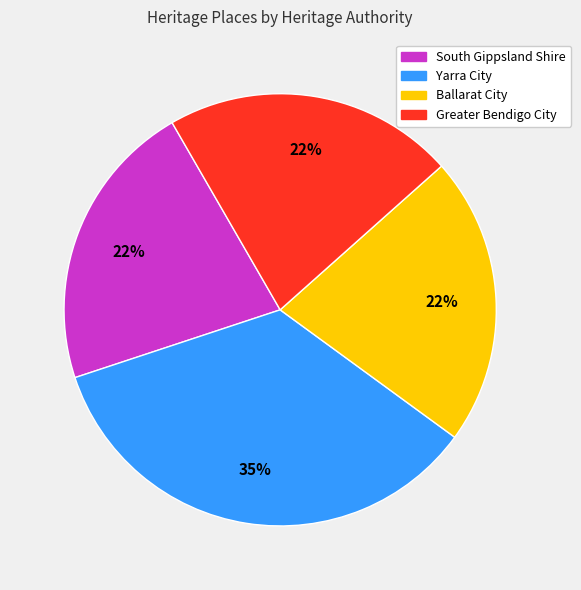

To the nearest percent, what is the difference between the largest and smallest slice percentages?

13%